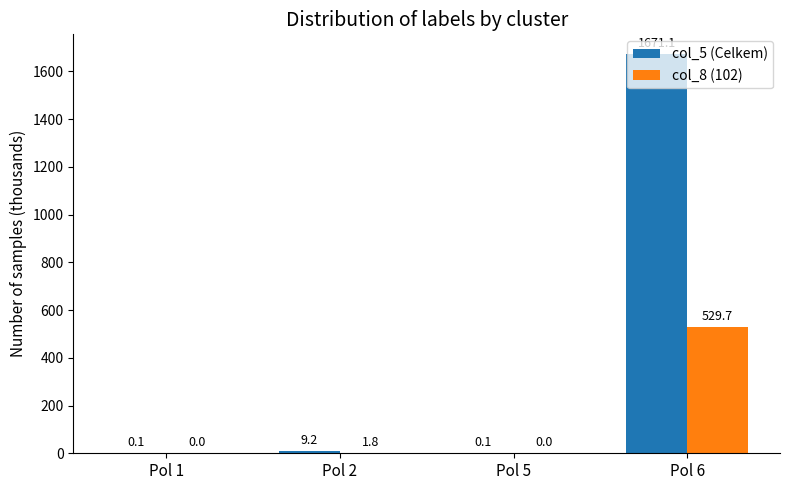

What is the total value across all series at Pol 6?

2200.8